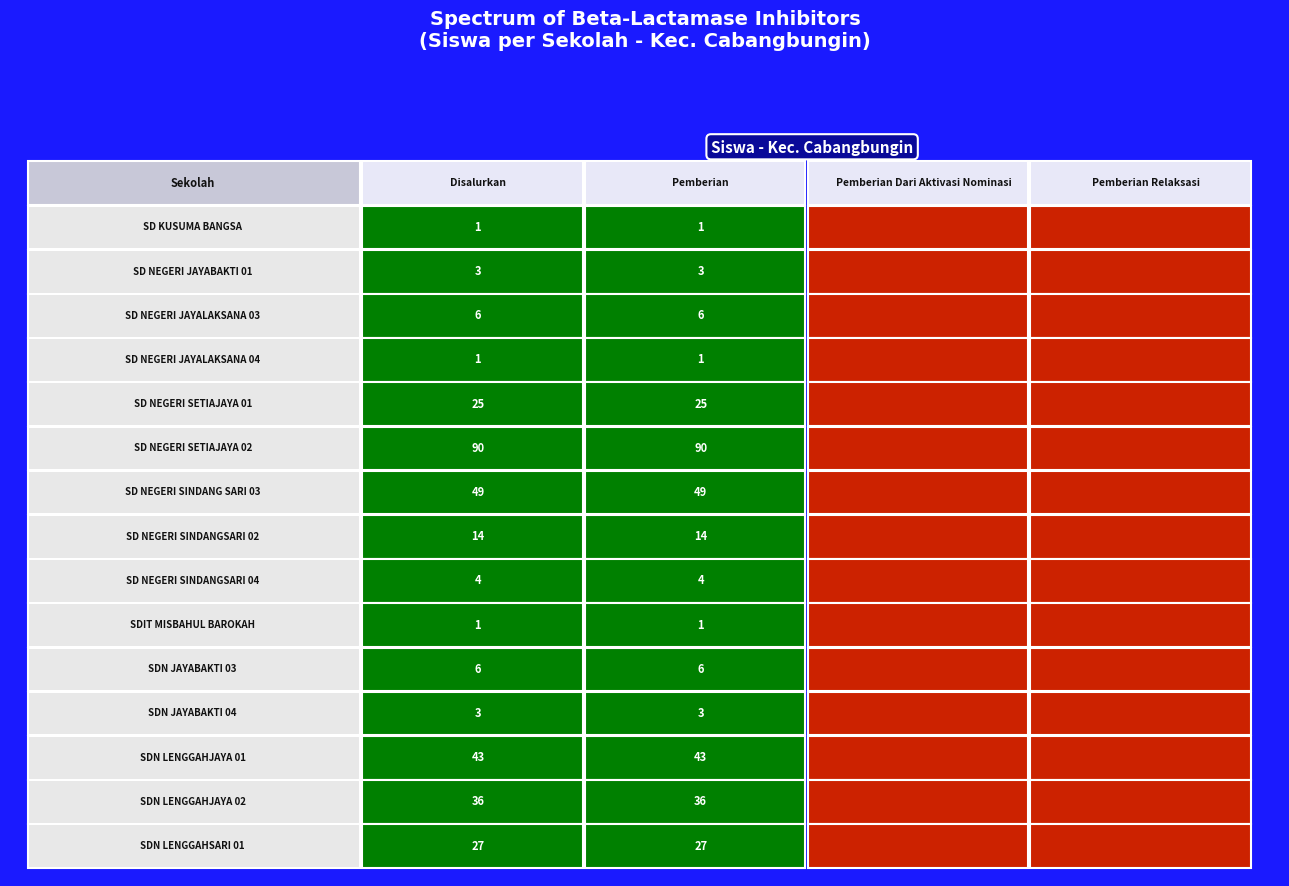

What is the greatest value displayed?

90